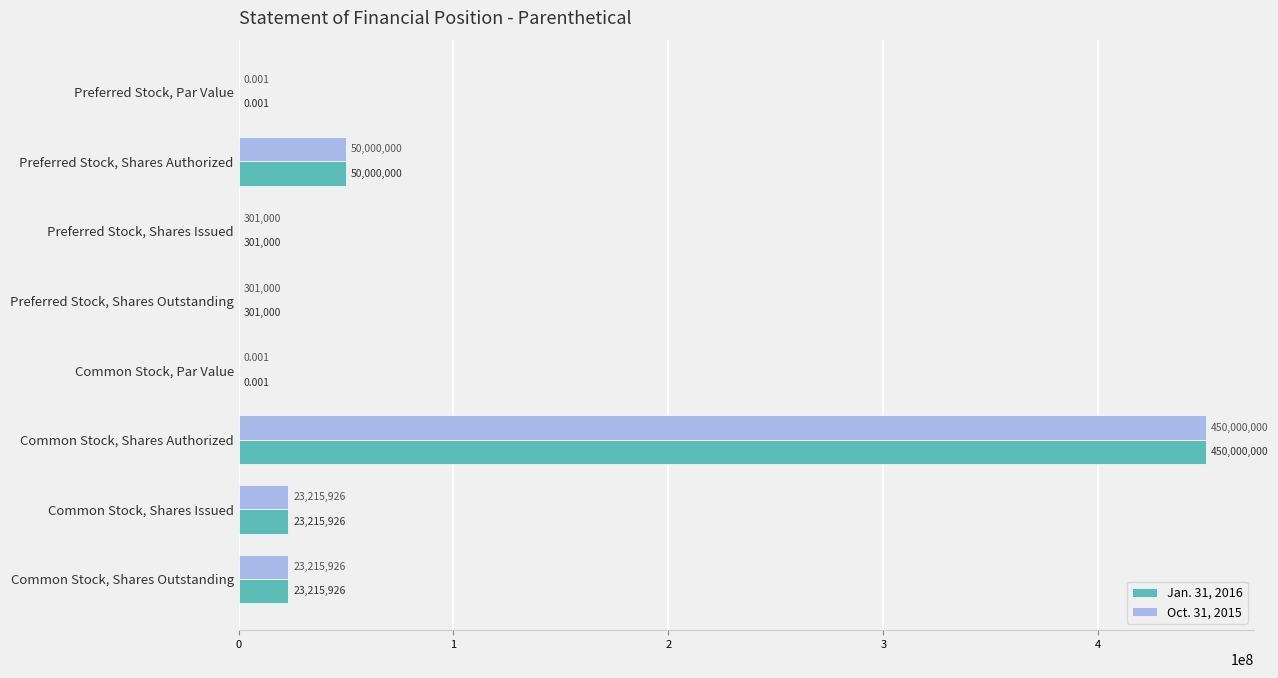

Which category has the highest value in the Oct. 31, 2015 series?

Common Stock, Shares Authorized